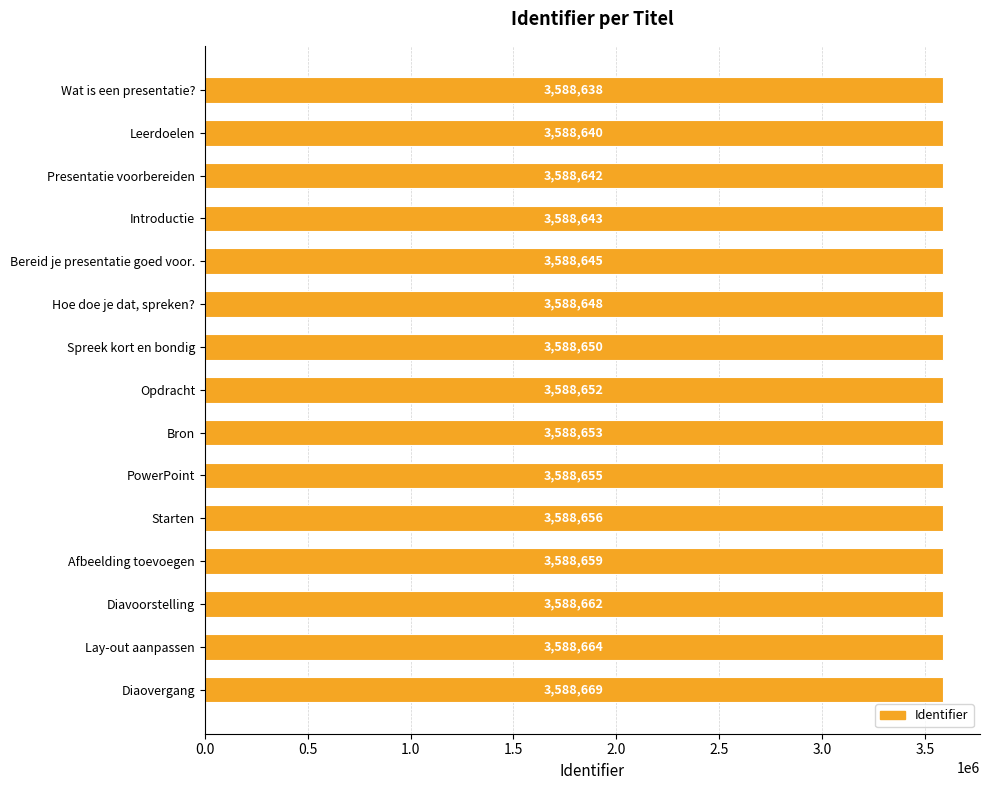

Where is the data nearest to the value 3588653?

Bron